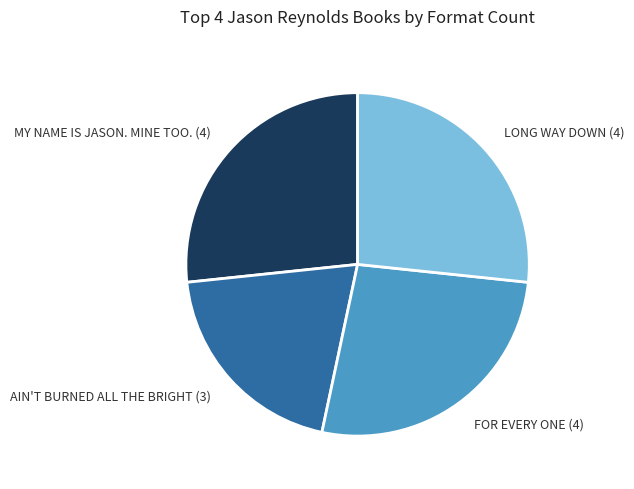

Which has a higher value, LONG WAY DOWN (4) or AIN'T BURNED ALL THE BRIGHT (3)?

LONG WAY DOWN (4)